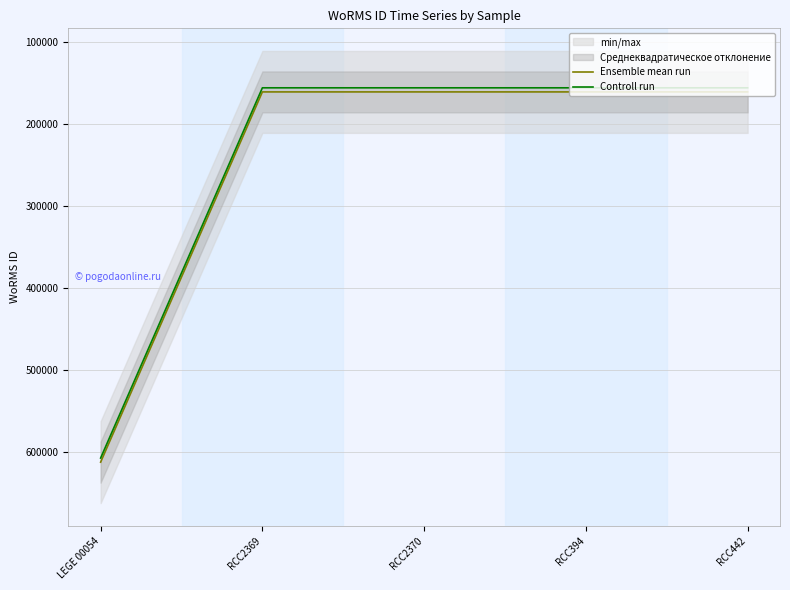

At how many categories does at least one series exceed 539783?

1